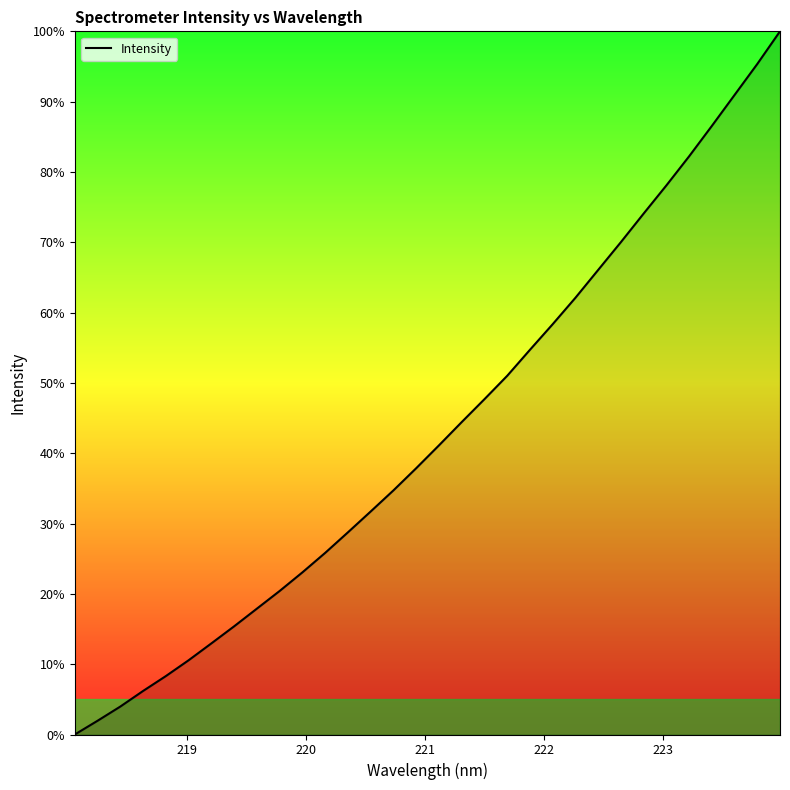

What is the greatest value displayed?

100.0